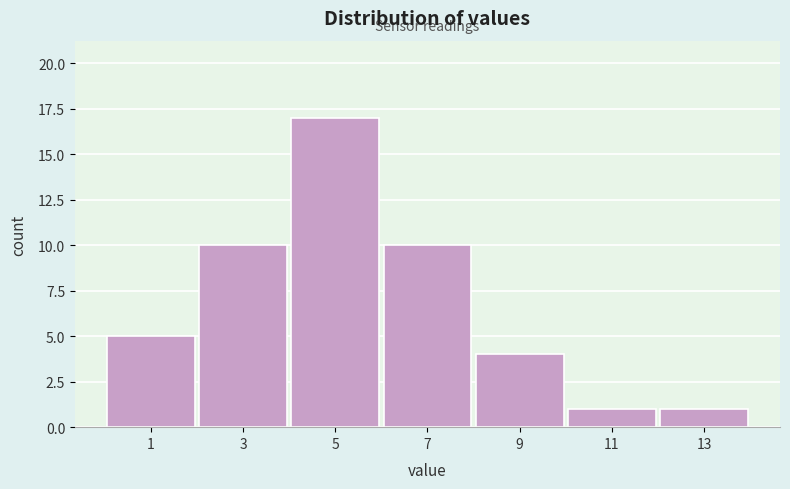

Reading left to right, transcribe all the data shown in this chart.

1=5	3=10	5=17	7=10	9=4	11=1	13=1